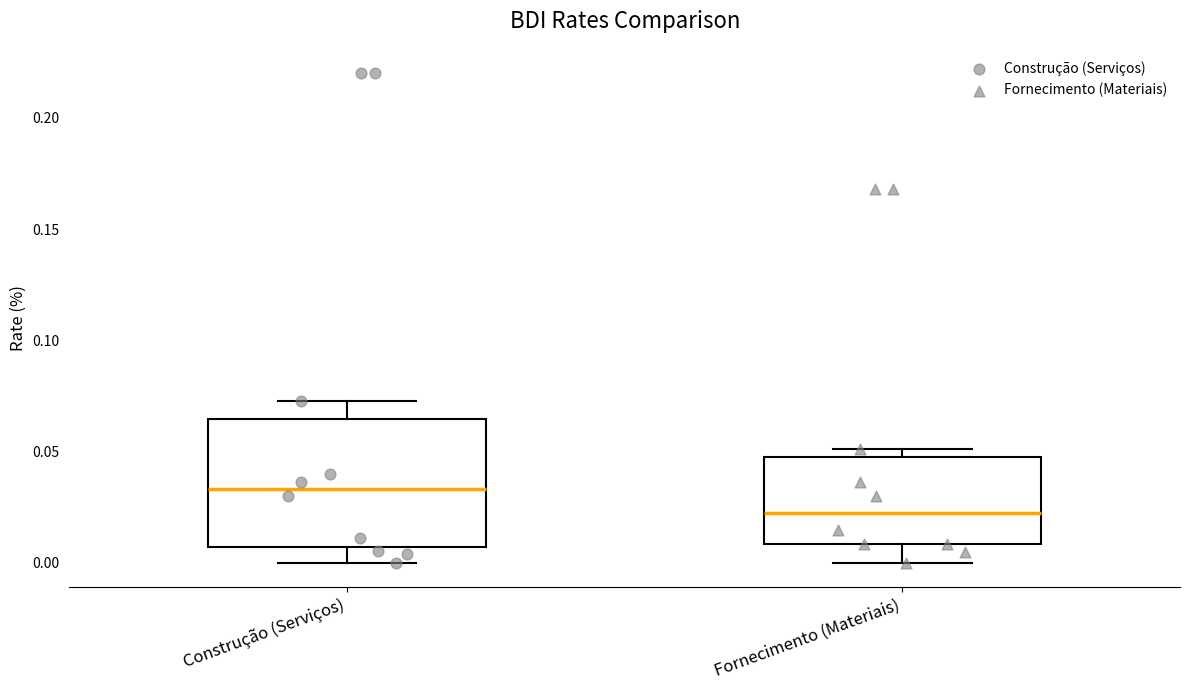

Which box has the lowest median line?

Fornecimento (Materiais)